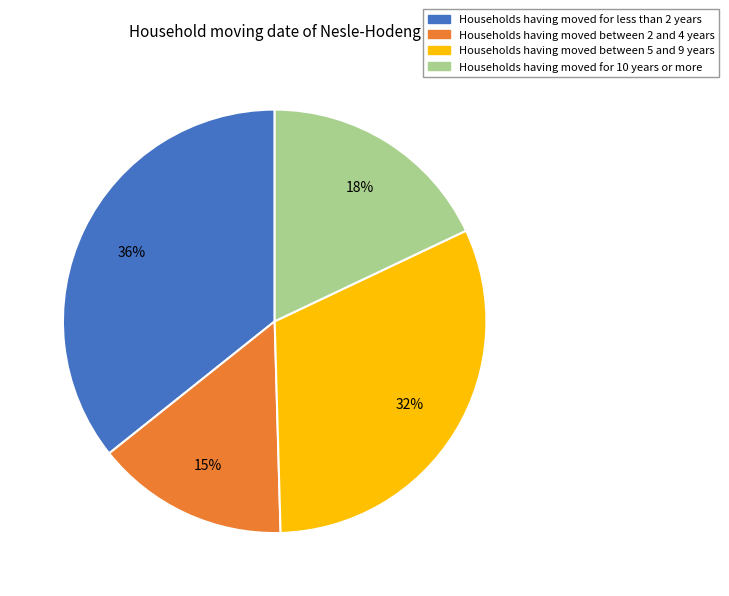

Is there a majority slice in this chart?

No